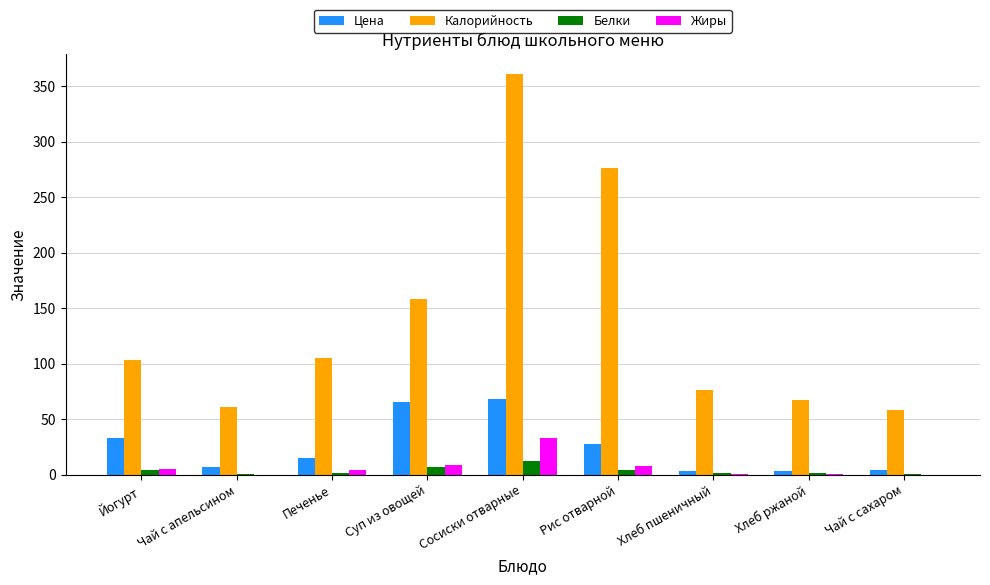

What are all the series names shown in the legend?

Цена, Калорийность, Белки, Жиры